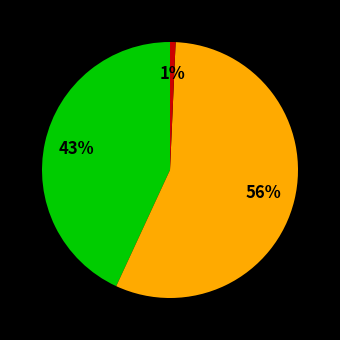

To the nearest percent, what is the average slice percentage?

33%